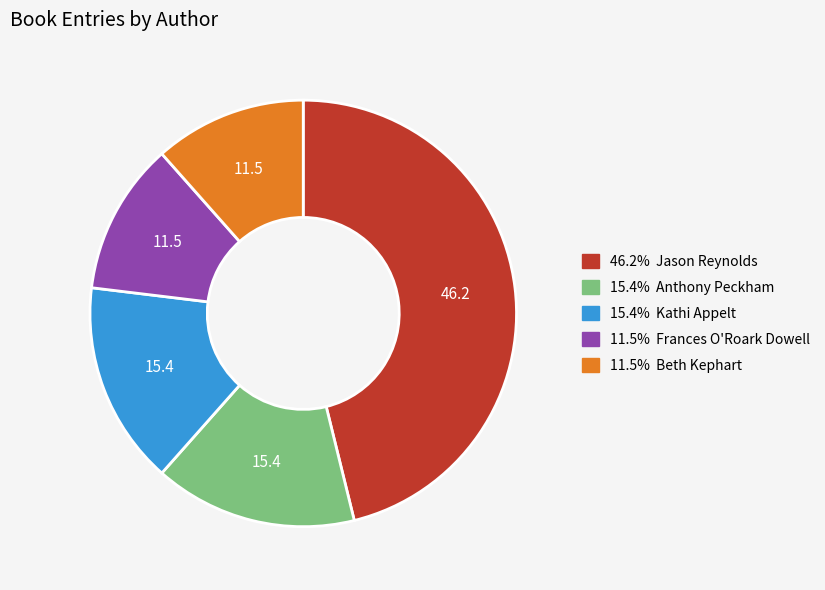

Does any single category account for the majority?

No